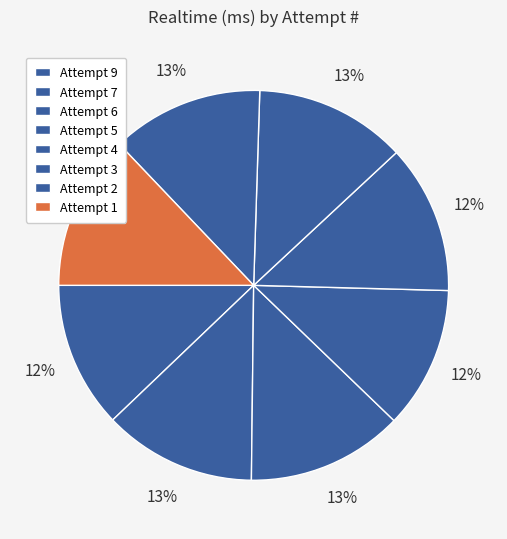

Is the sum of Attempt 4 and Attempt 3 greater than half?

No